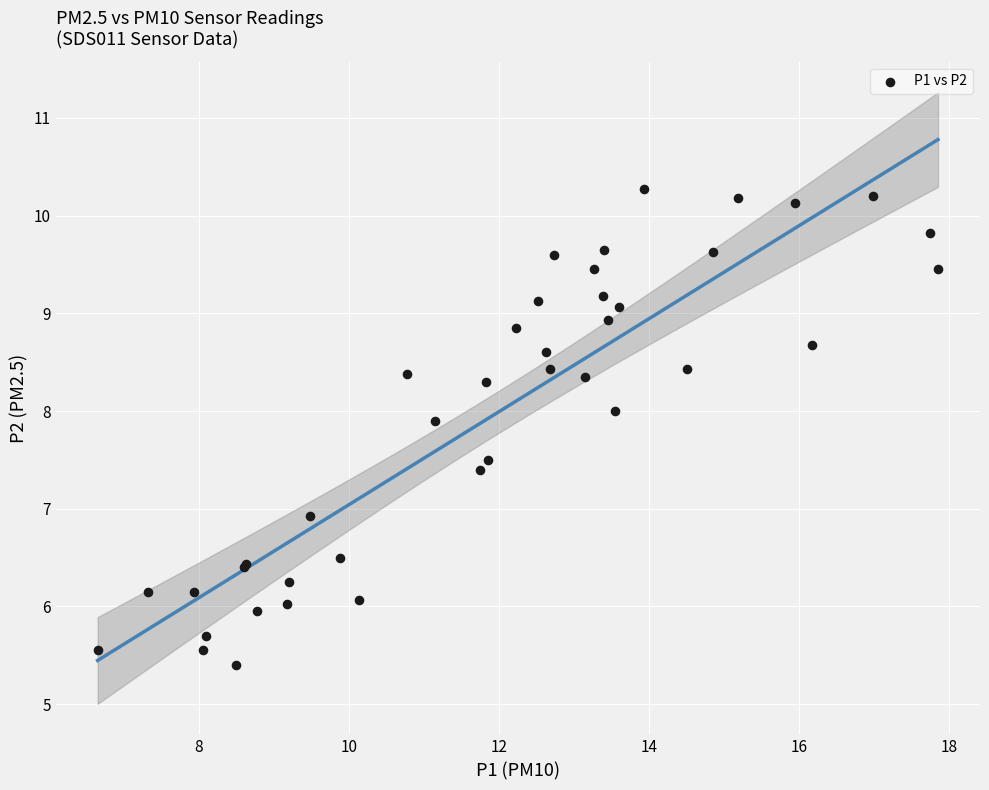

What Y value in the scatter plot is closest to 7?

6.9